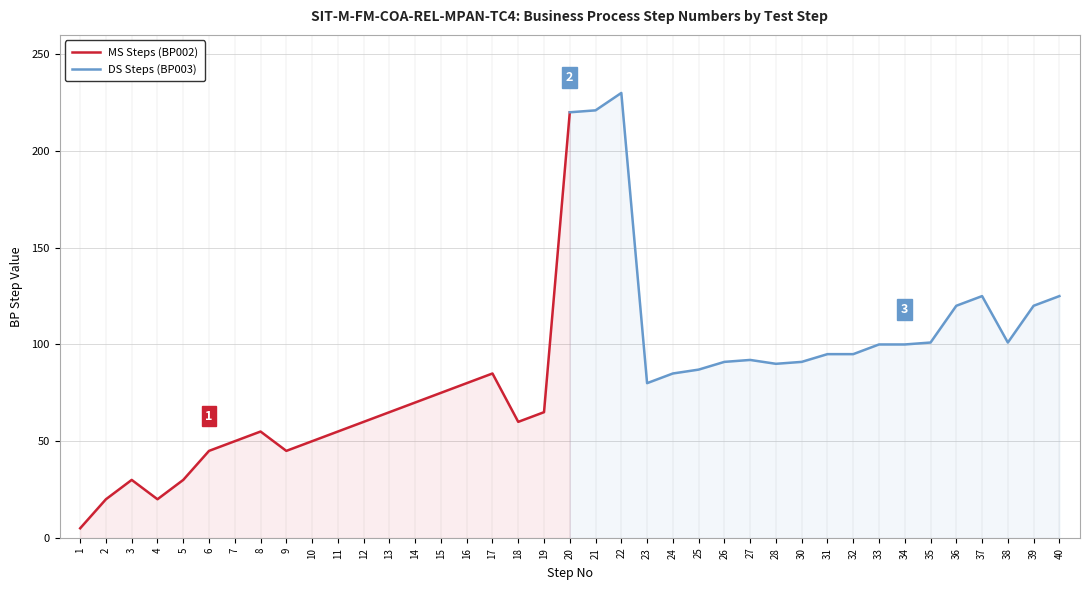

What is the difference between the second highest and minimum values in the DS Steps (BP003) series?

141